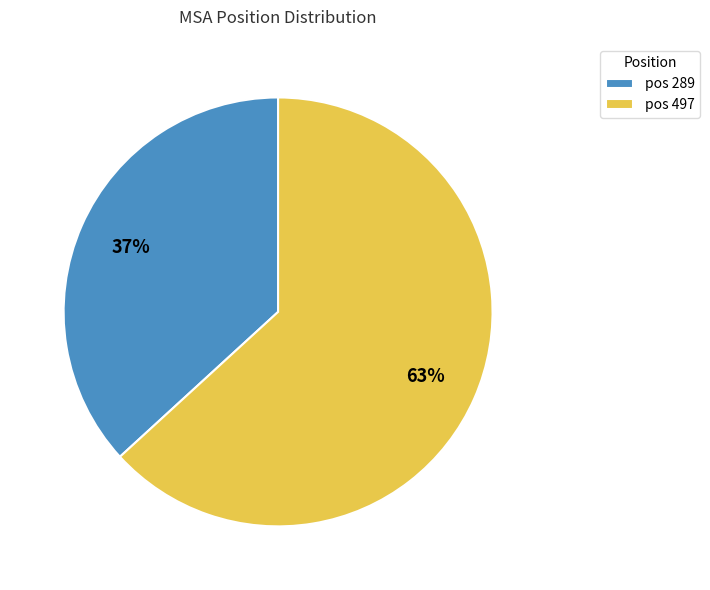

Which category has the smallest portion of the pie?

pos 289